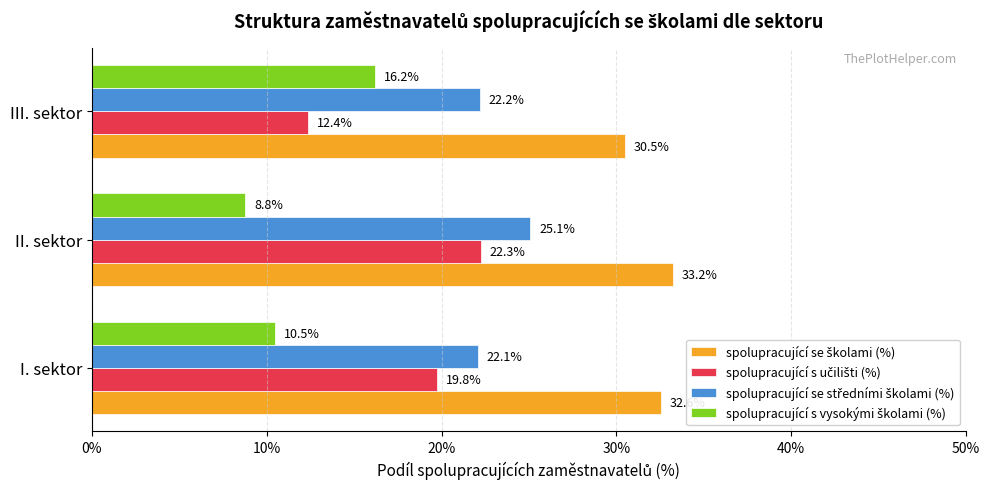

What is the spread (max minus min) of values at III. sektor?

18.1